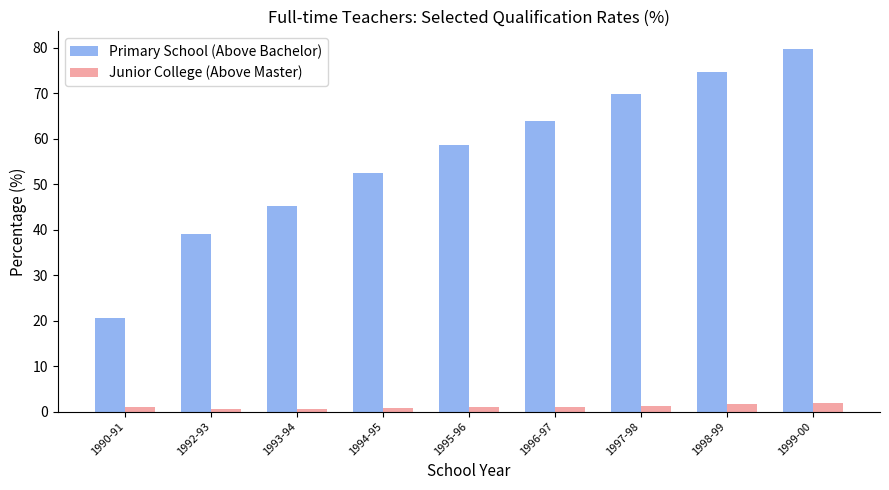

Between 1990-91 and 1996-97, which series saw the biggest shift?

Primary School (Above Bachelor)